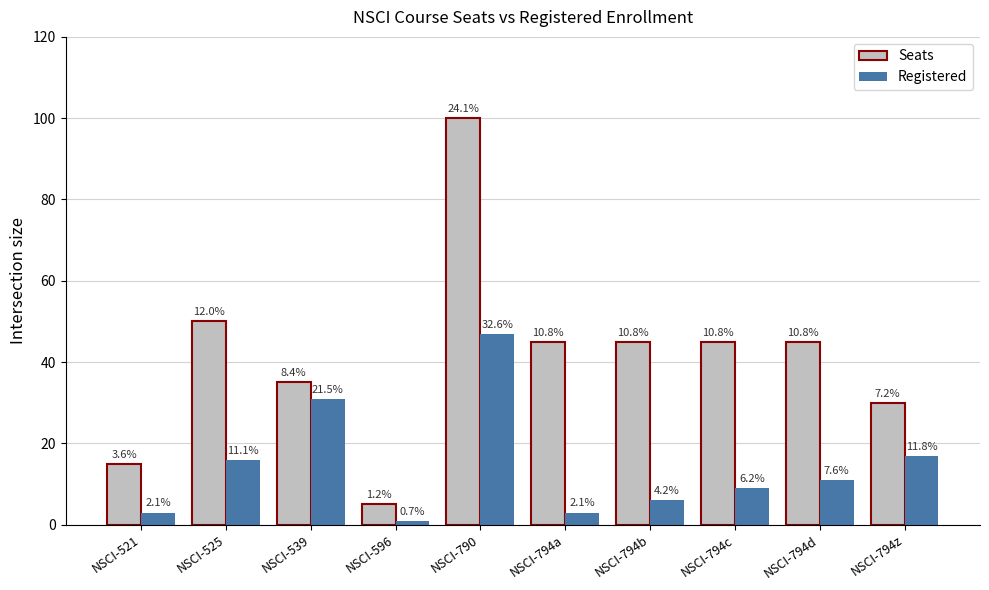

Reading left to right, list all the values displayed in this chart.

Seats: NSCI-521=15	NSCI-525=50	NSCI-539=35	NSCI-596=5	NSCI-790=100	NSCI-794a=45	NSCI-794b=45	NSCI-794c=45	NSCI-794d=45	NSCI-794z=30
Registered: NSCI-521=3	NSCI-525=16	NSCI-539=31	NSCI-596=1	NSCI-790=47	NSCI-794a=3	NSCI-794b=6	NSCI-794c=9	NSCI-794d=11	NSCI-794z=17